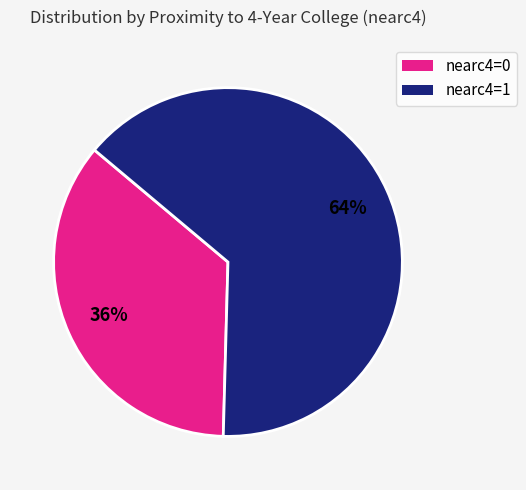

Approximately how many times larger is the value at nearc4=0 compared to nearc4=1?

0.6